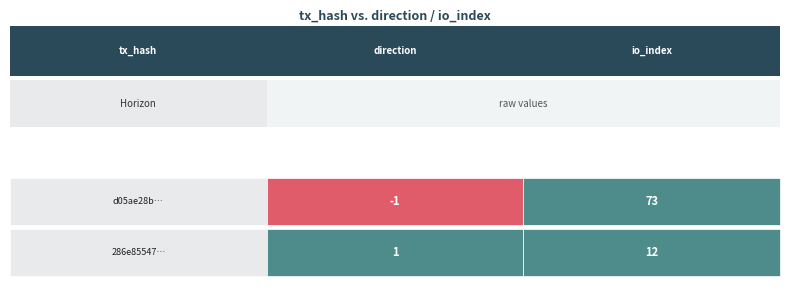

The value of d05ae28b… at 1 is 73. True or false?

True